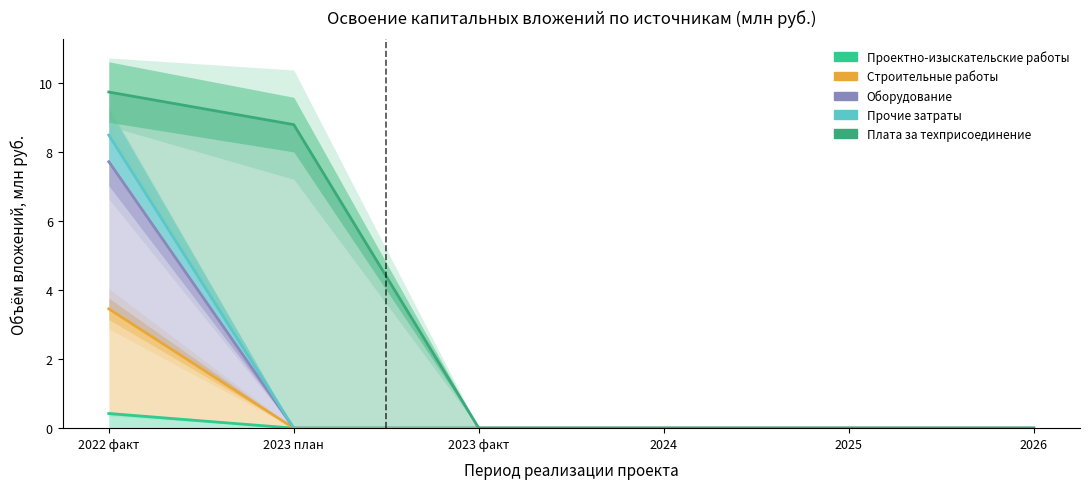

What is the sum of all Платa за техприсоединение values?

18.5